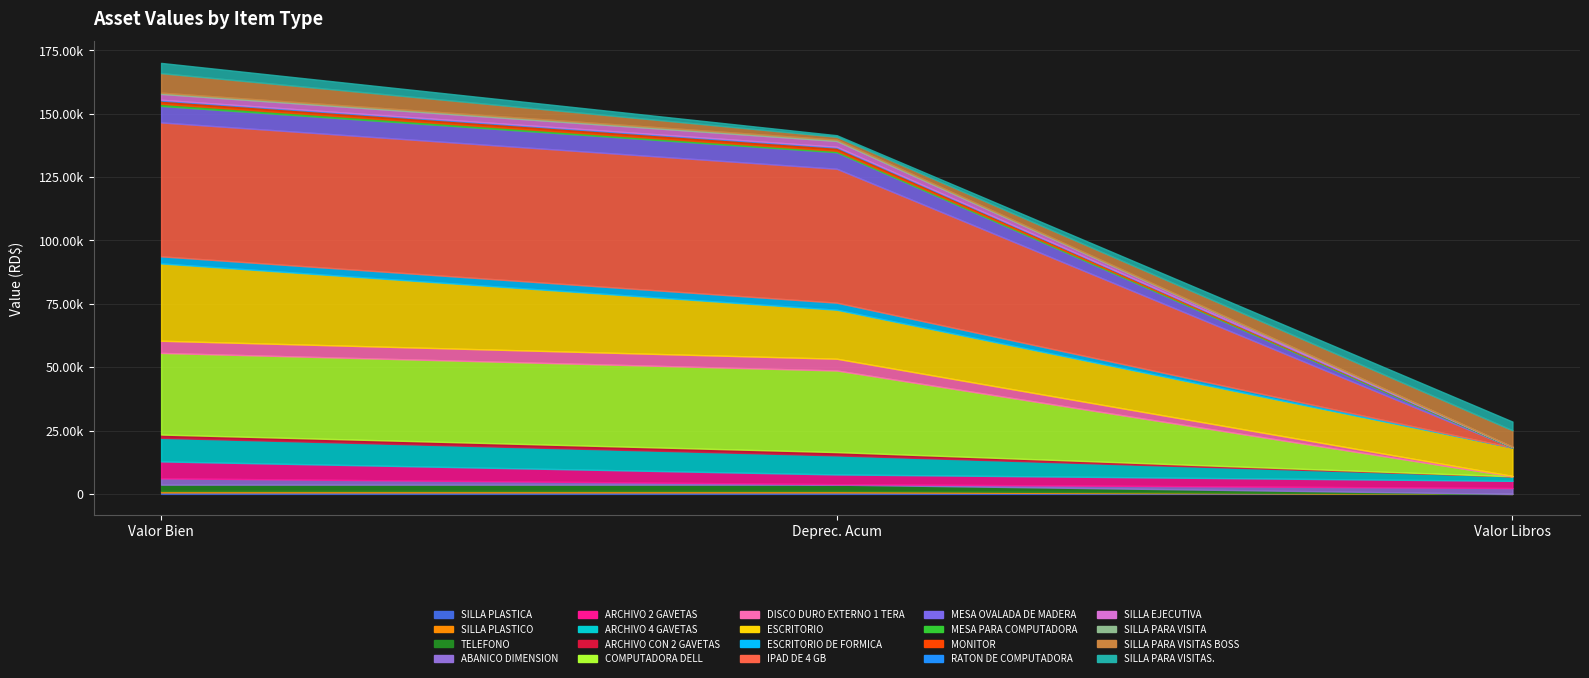

What position from the left is COMPUTADORA DELL?

8